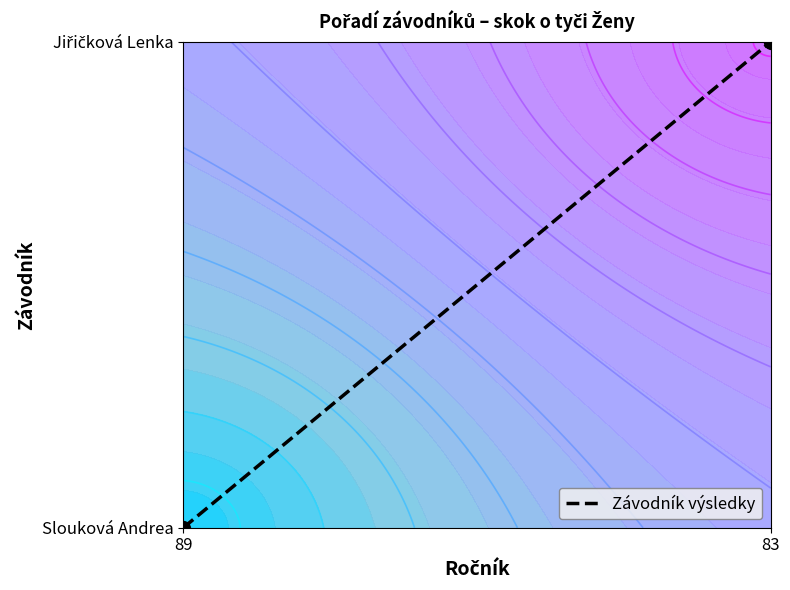

Reading left to right, transcribe all the data shown in this chart.

0	1